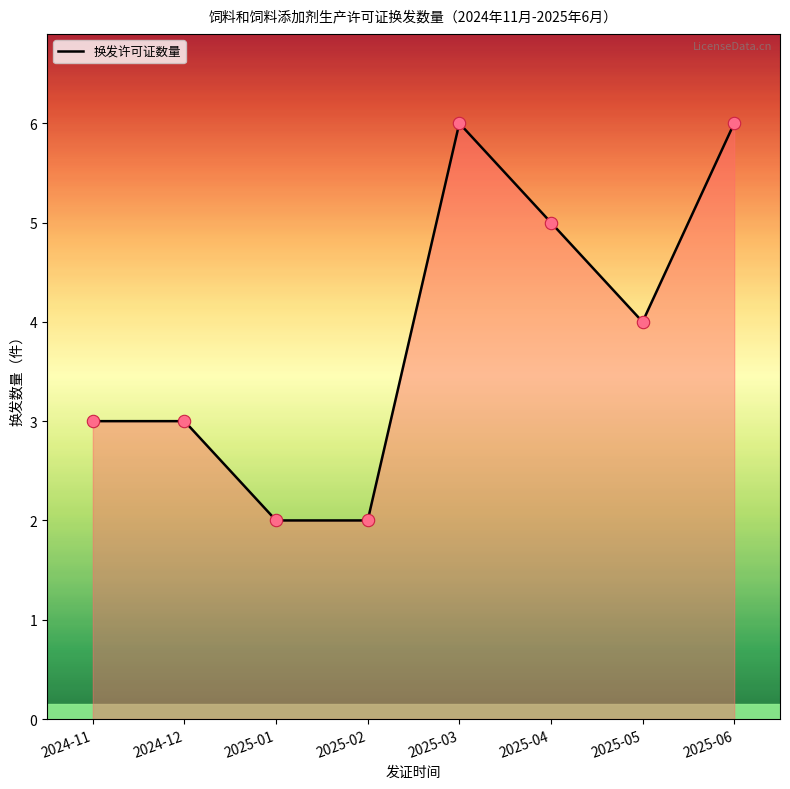

What is the change in value from 2025-03 to 2025-04?

-1